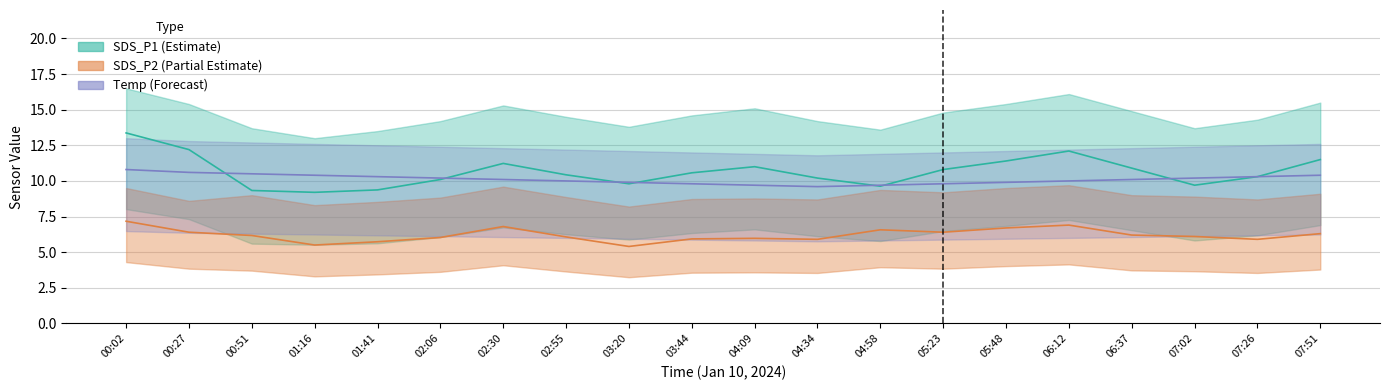

Is it true that Temp equals 6.6 at 04:34?

False